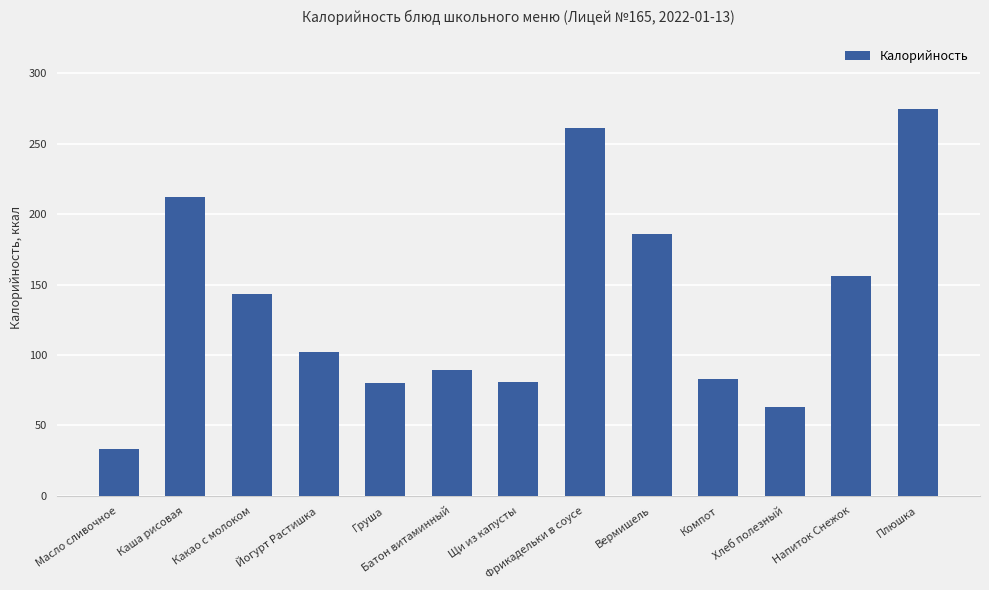

How many distinct data groups are displayed?

1